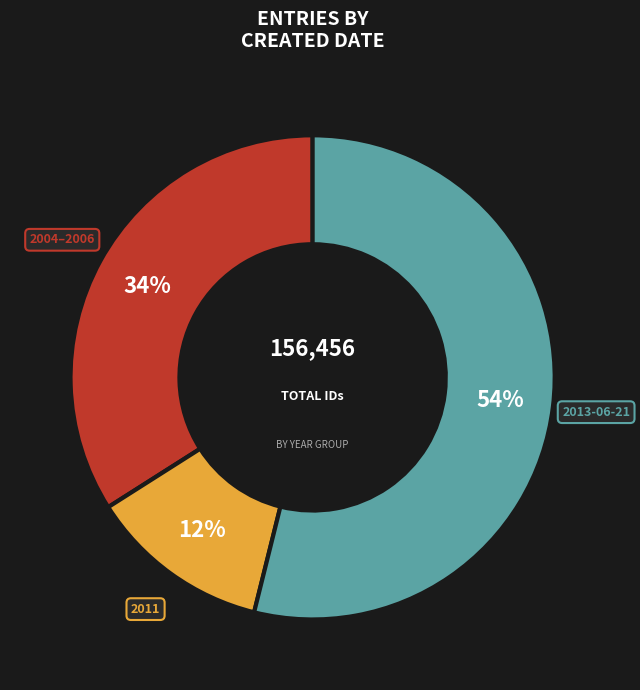

Is there any slice that represents more than half of the pie?

Yes